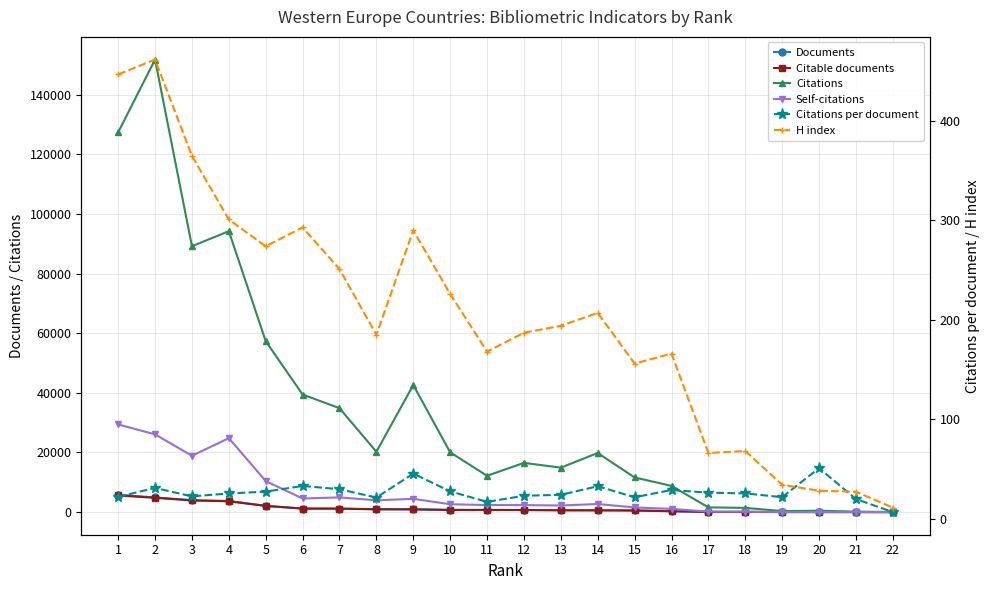

What is the total value across all series at 19?

469.5